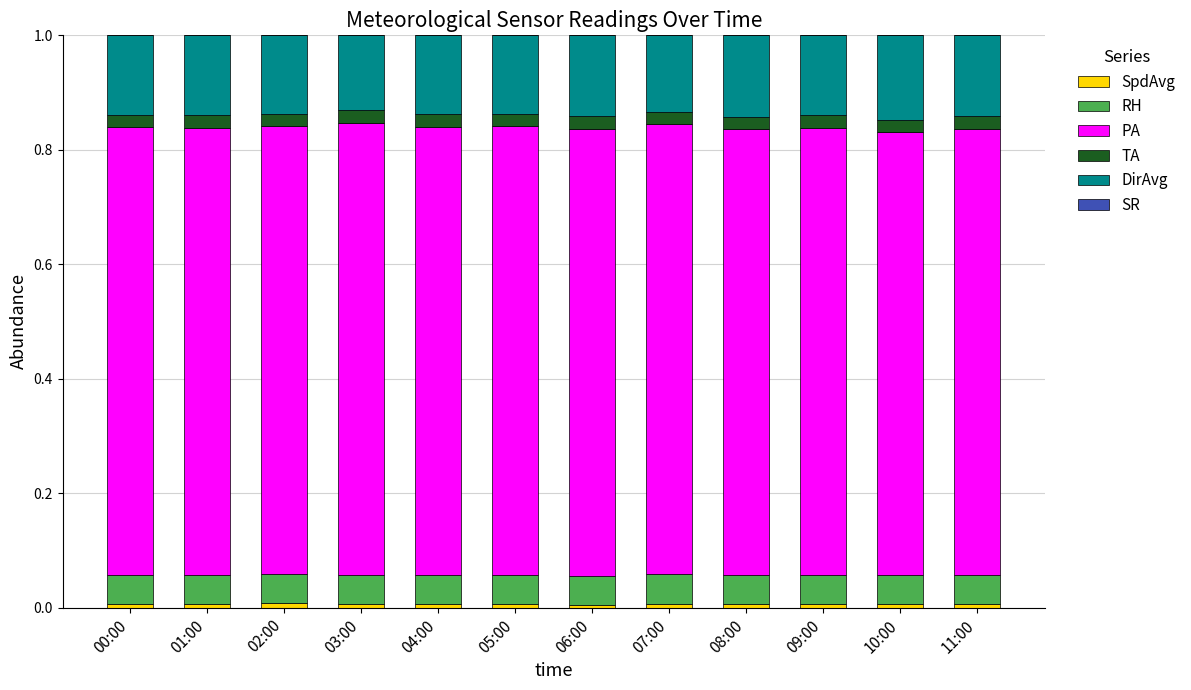

Are the bars grouped side by side (vs. stacked)?

No